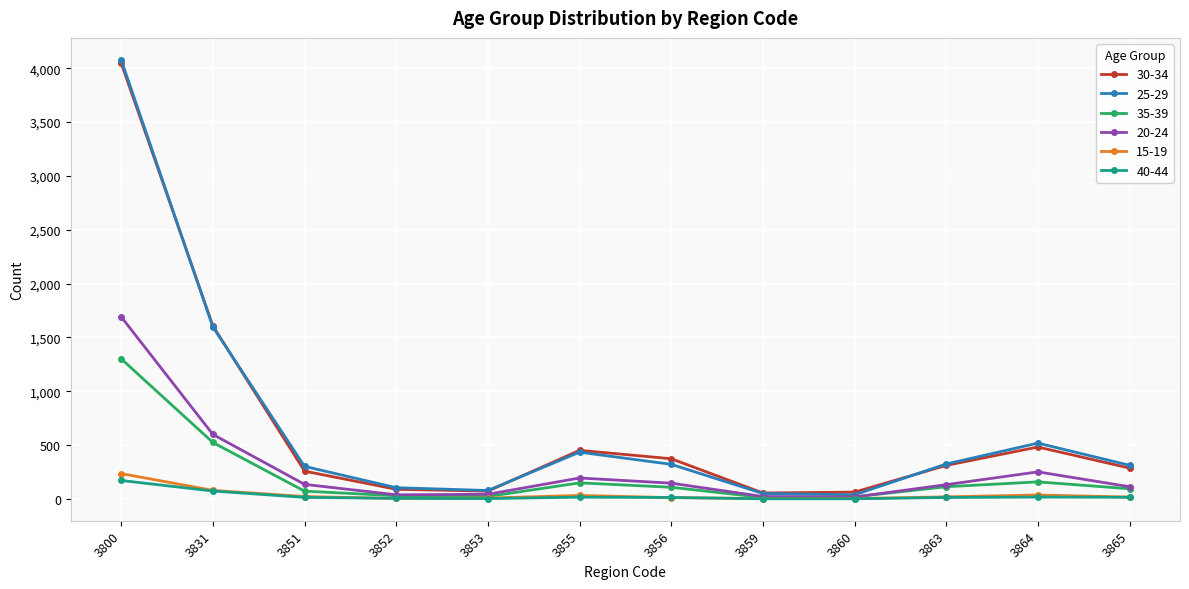

Which series has the largest range (max minus min)?

25-29